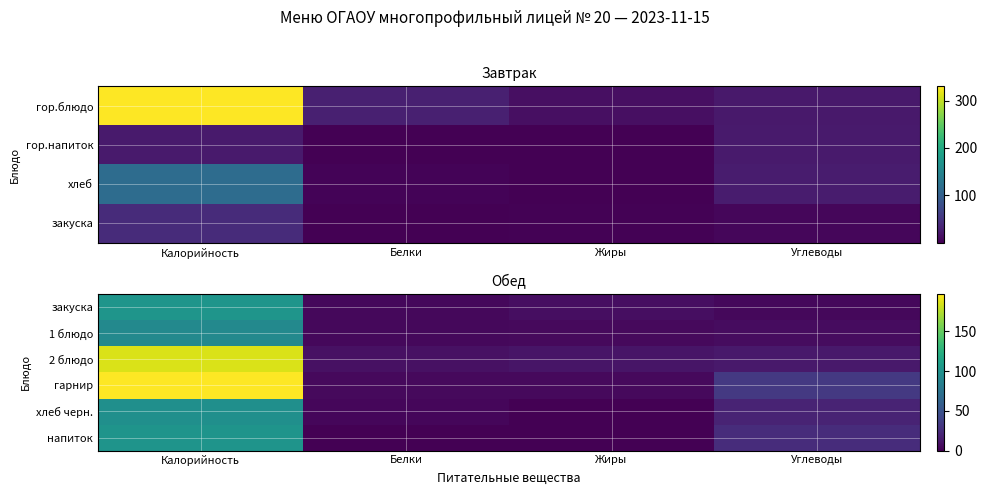

List the labels in order of закуска value, smallest first.

Белки, Углеводы, Жиры, Калорийность